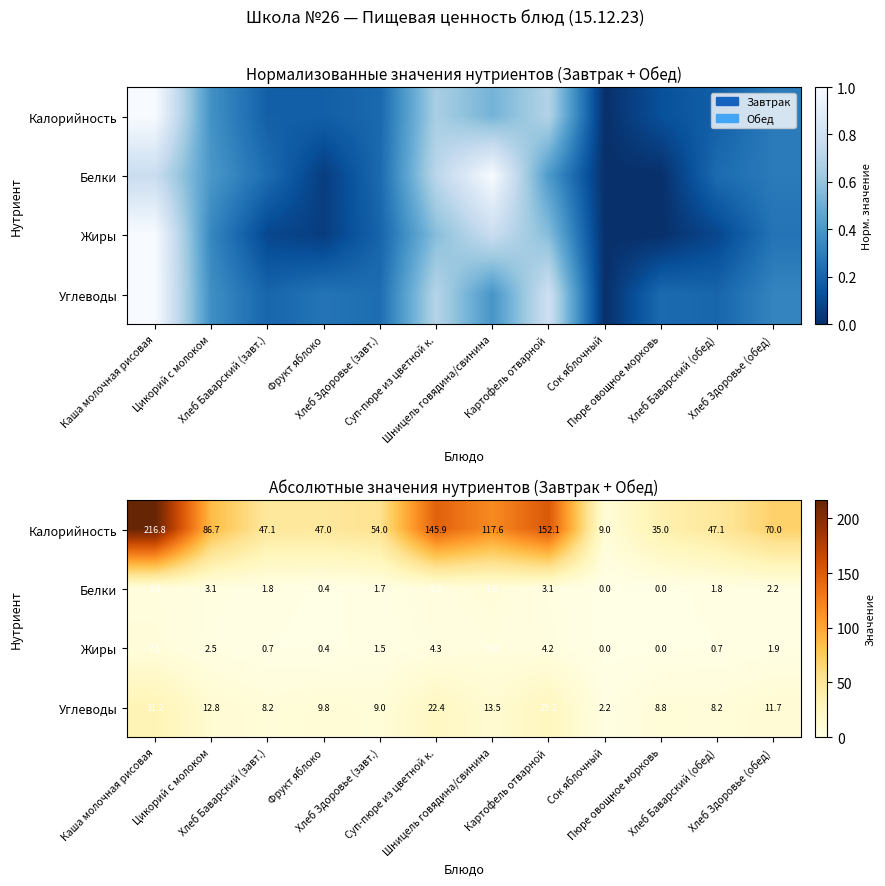

Between Пюре овощное морковь and Хлеб Баварский (обед), which is larger?

Хлеб Баварский (обед)